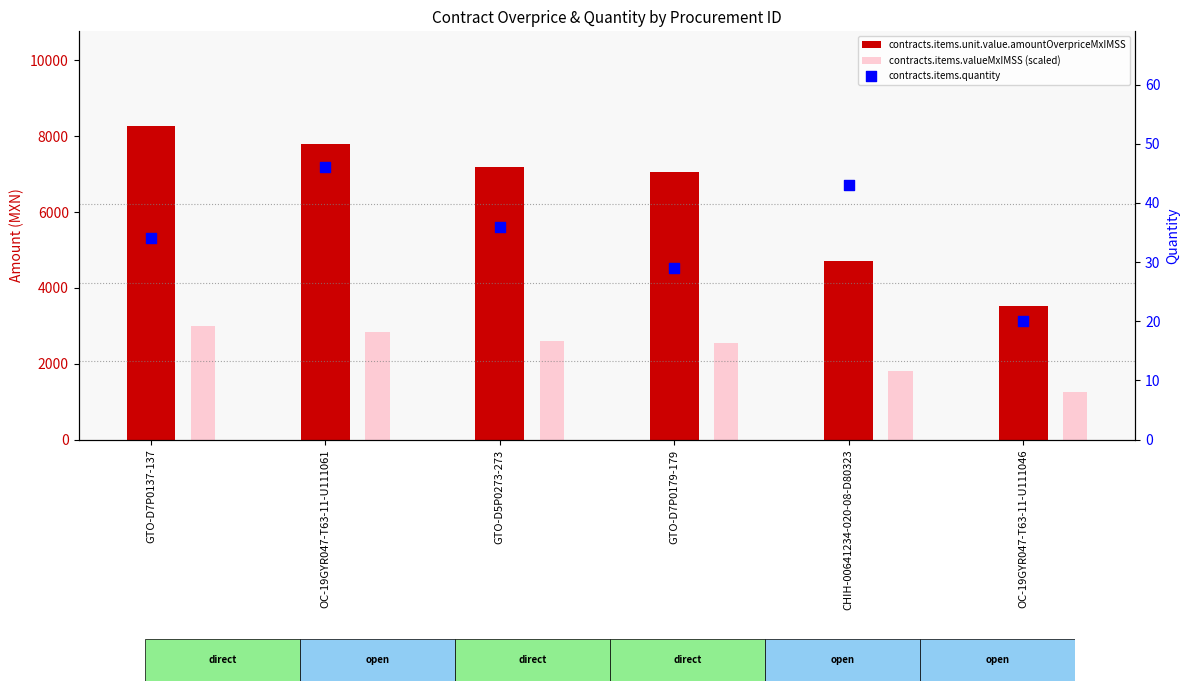

Is the value of contracts.items.quantity at GTO-D5P0273-273 greater than the value of contracts.items.unit.value.amountOverpriceMxIMSS at GTO-D7P0179-179?

No